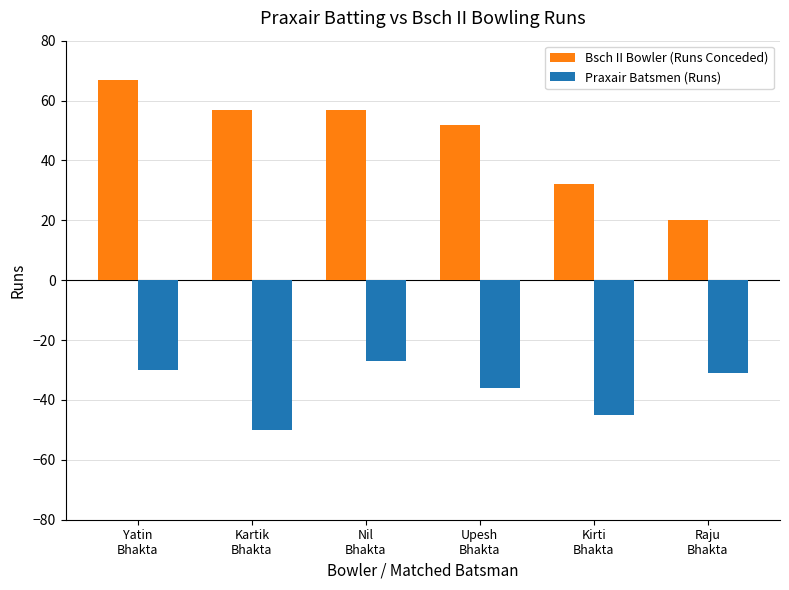

List the series in order of their overall mean, lowest first.

Praxair Batsmen (Runs), Bsch II Bowler (Runs Conceded)